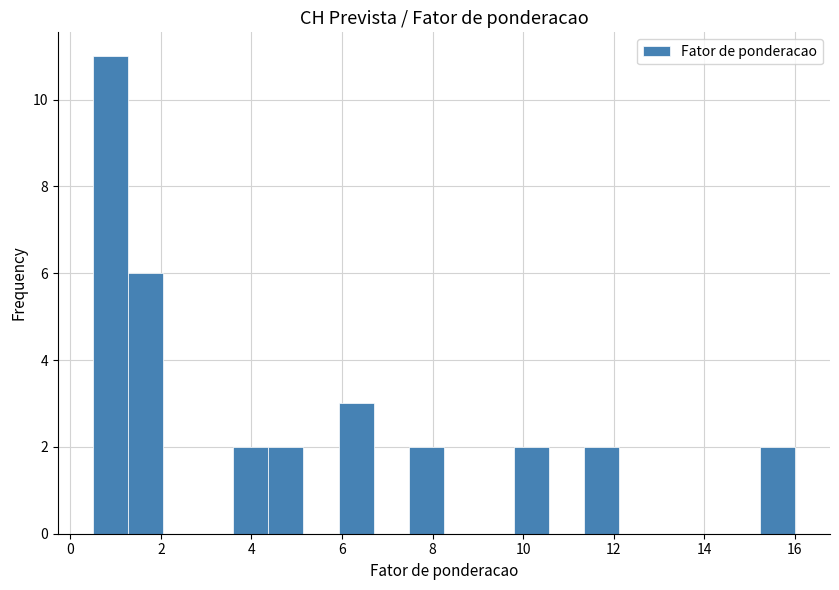

Around what value on the x-axis is the tallest bar? Give the approximate position of its centre, as read against the axis.

0.8